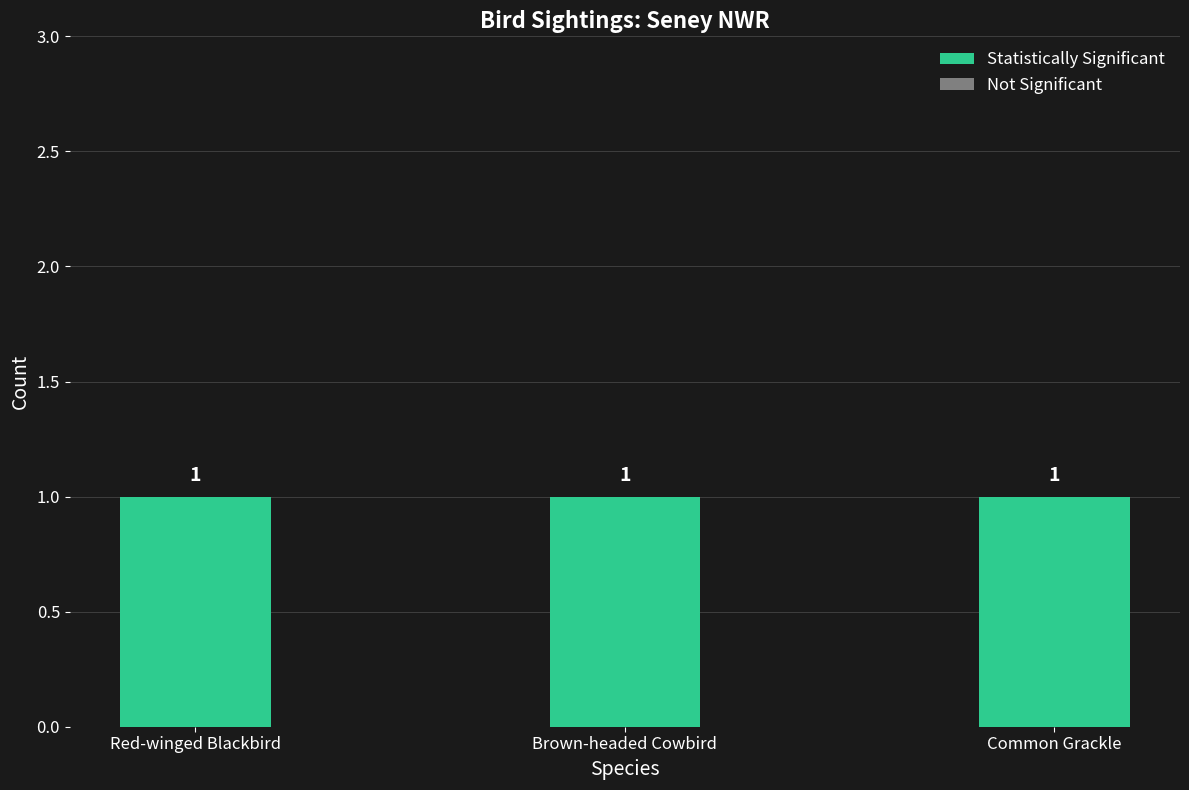

What is the sum of the Count values at Red-winged Blackbird and Brown-headed Cowbird?

2.0